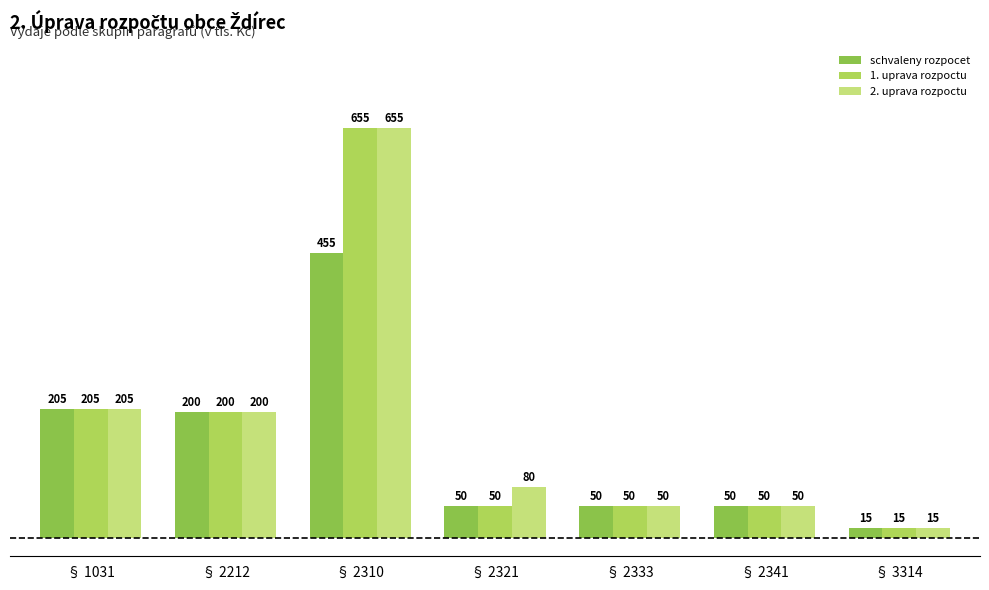

What is the difference between the maximum and minimum values in the schvaleny rozpocet series?

440